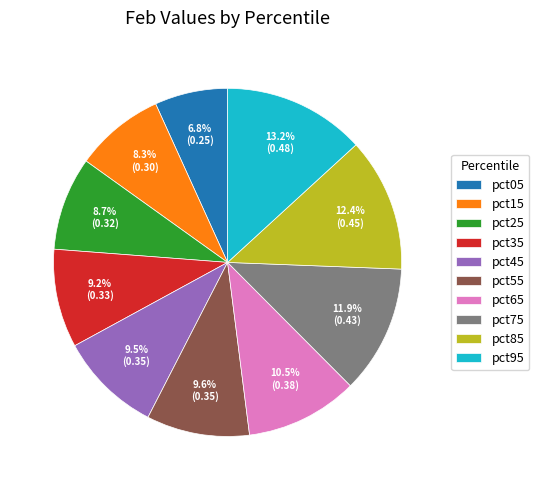

To the nearest percent, what is the difference between the largest and smallest slice percentages?

6%